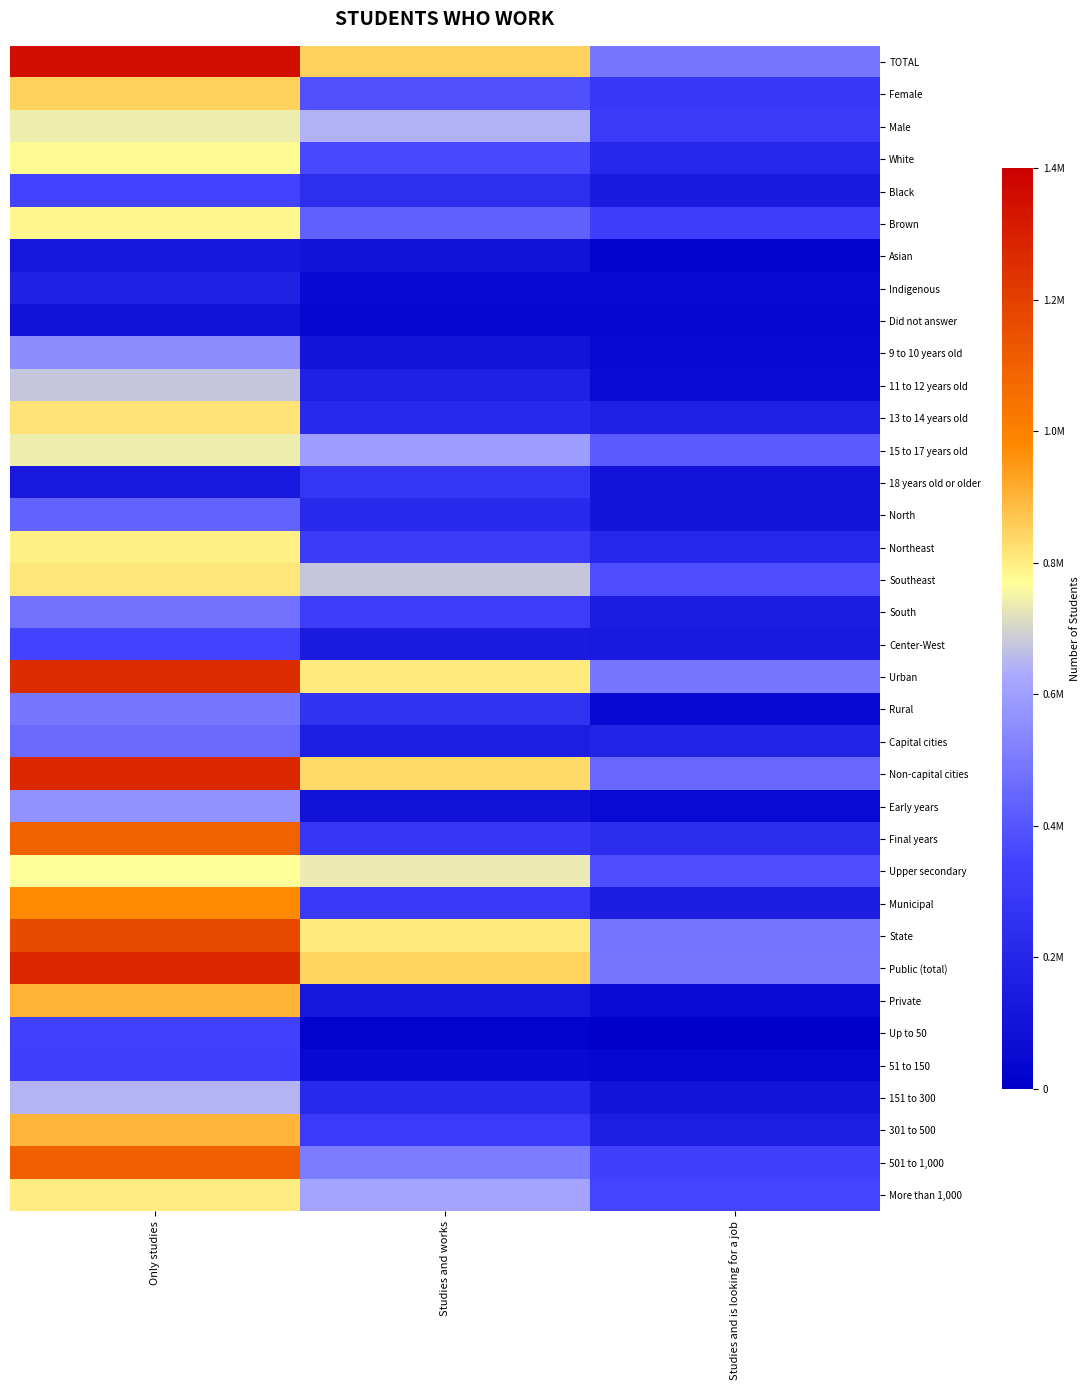

Reading left to right, transcribe all the data shown in this chart.

TOTAL: Only studies=1354366	Studies and works=849114	Studies and is looking for a job=491004
Female: Only studies=848478	Studies and works=383458	Studies and is looking for a job=290273
Male: Only studies=741038	Studies and works=642849	Studies and is looking for a job=306571
White: Only studies=777750	Studies and works=361119	Studies and is looking for a job=209301
Black: Only studies=347639	Studies and works=245822	Studies and is looking for a job=135068
Brown: Only studies=783387	Studies and works=427850	Studies and is looking for a job=320473
Asian: Only studies=125670	Studies and works=97693	Studies and is looking for a job=23062
Indigenous: Only studies=171541	Studies and works=54368	Studies and is looking for a job=51640
Did not answer: Only studies=94406	Studies and works=43996	Studies and is looking for a job=45155
9 to 10 years old: Only studies=549059	Studies and works=98715	Studies and is looking for a job=50549
11 to 12 years old: Only studies=675499	Studies and works=171825	Studies and is looking for a job=57138
13 to 14 years old: Only studies=819736	Studies and works=217706	Studies and is looking for a job=166377
15 to 17 years old: Only studies=738490	Studies and works=601543	Studies and is looking for a job=410995
18 years old or older: Only studies=130613	Studies and works=275410	Studies and is looking for a job=102680
North: Only studies=433139	Studies and works=221471	Studies and is looking for a job=106840
Northeast: Only studies=796026	Studies and works=310903	Studies and is looking for a job=206252
Southeast: Only studies=814480	Studies and works=673934	Studies and is looking for a job=382136
South: Only studies=478246	Studies and works=313434	Studies and is looking for a job=154059
Center-West: Only studies=347772	Studies and works=151179	Studies and is looking for a job=131789
Urban: Only studies=1262919	Studies and works=808509	Studies and is looking for a job=488310
Rural: Only studies=491655	Studies and works=259796	Studies and is looking for a job=51433
Capital cities: Only studies=458006	Studies and works=161091	Studies and is looking for a job=189751
Non-capital cities: Only studies=1274574	Studies and works=833693	Studies and is looking for a job=452857
Early years: Only studies=568375	Studies and works=94860	Studies and is looking for a job=55166
Final years: Only studies=1095482	Studies and works=282579	Studies and is looking for a job=237327
Upper secondary: Only studies=766922	Studies and works=737567	Studies and is looking for a job=377965
Municipal: Only studies=976945	Studies and works=300037	Studies and is looking for a job=154498
State: Only studies=1165429	Studies and works=804683	Studies and is looking for a job=482751
Public (total): Only studies=1276881	Studies and works=845902	Studies and is looking for a job=490310
Private: Only studies=902437	Studies and works=116550	Studies and is looking for a job=55499
Up to 50: Only studies=336848	Studies and works=17920	Studies and is looking for a job=6791
51 to 150: Only studies=328918	Studies and works=51003	Studies and is looking for a job=40551
151 to 300: Only studies=646575	Studies and works=213885	Studies and is looking for a job=104974
301 to 500: Only studies=898877	Studies and works=303211	Studies and is looking for a job=158904
501 to 1,000: Only studies=1100458	Studies and works=507332	Studies and is looking for a job=331946
More than 1,000: Only studies=798586	Studies and works=614407	Studies and is looking for a job=353383